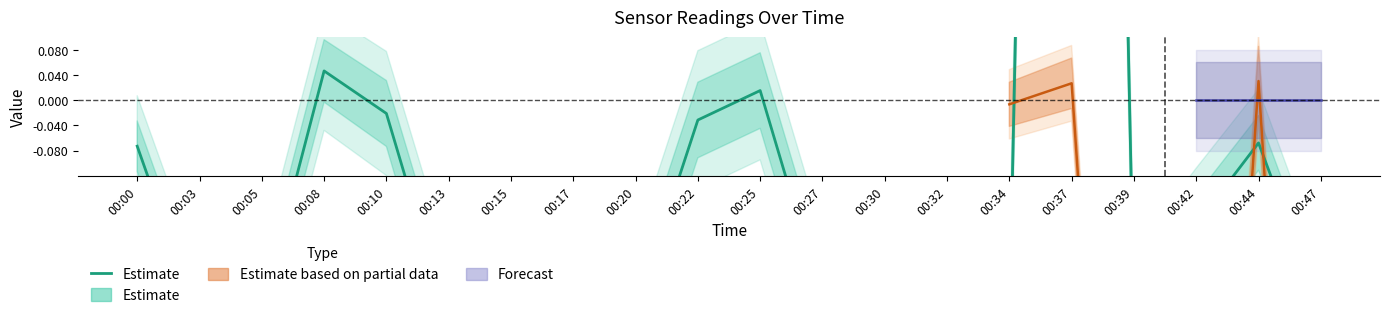

How many points are lower than both their immediate neighbors (excluding endpoints)?

6